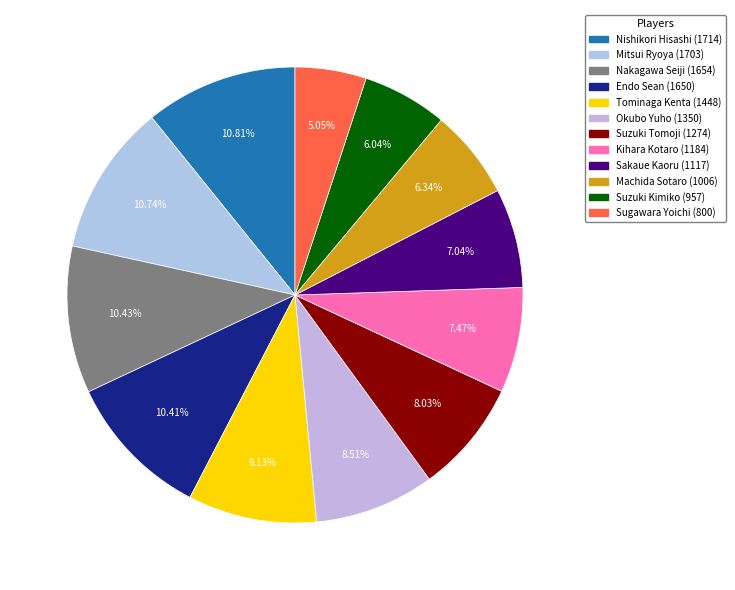

What is the change in value from Endo Sean (1650) to Okubo Yuho (1350)?

-300